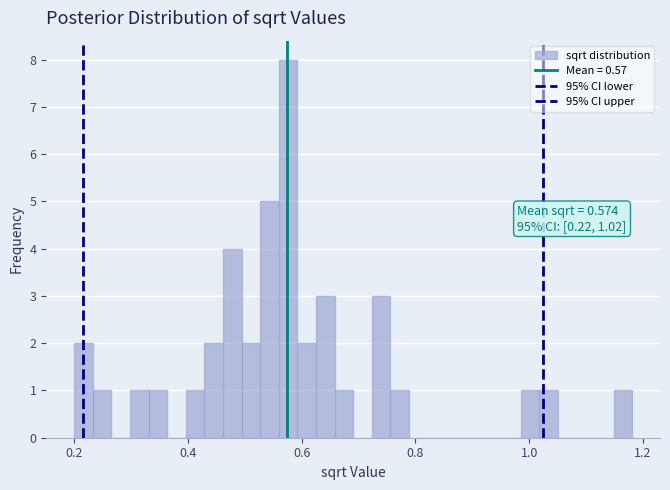

Read against the x-axis, roughly where is the centre of the tallest bar?

0.58